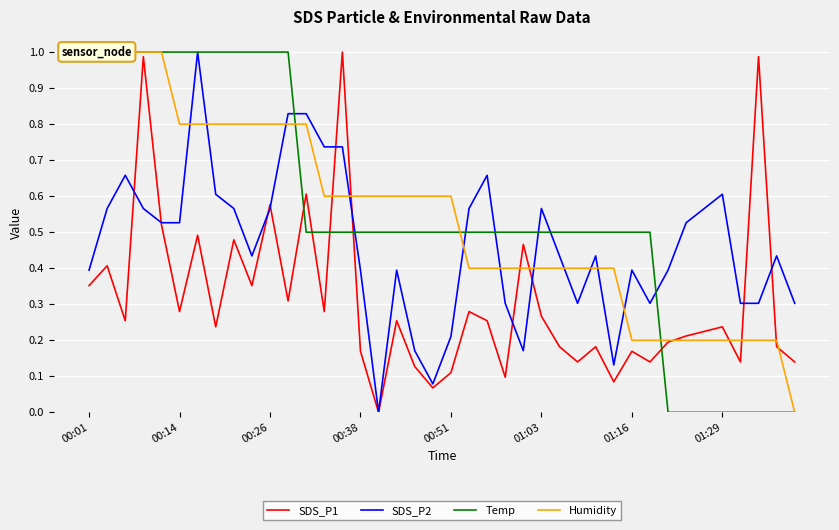

What is the approximate value of SDS_P2 at 27?

0.3